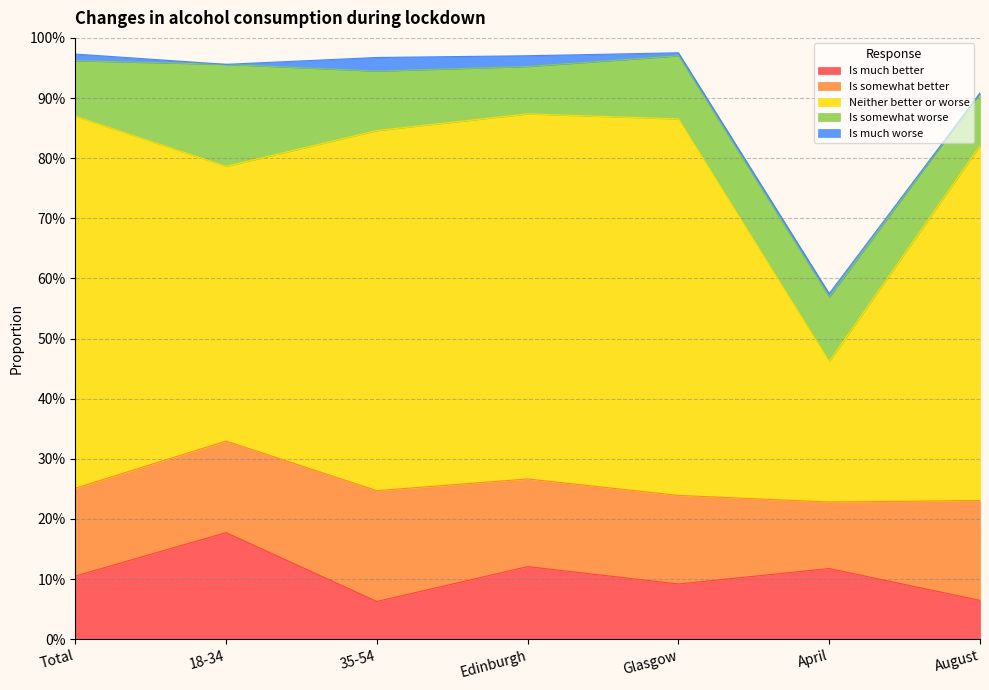

What are all the series names shown in the legend?

Is much better, Is somewhat better, Neither better or worse, Is somewhat worse, Is much worse